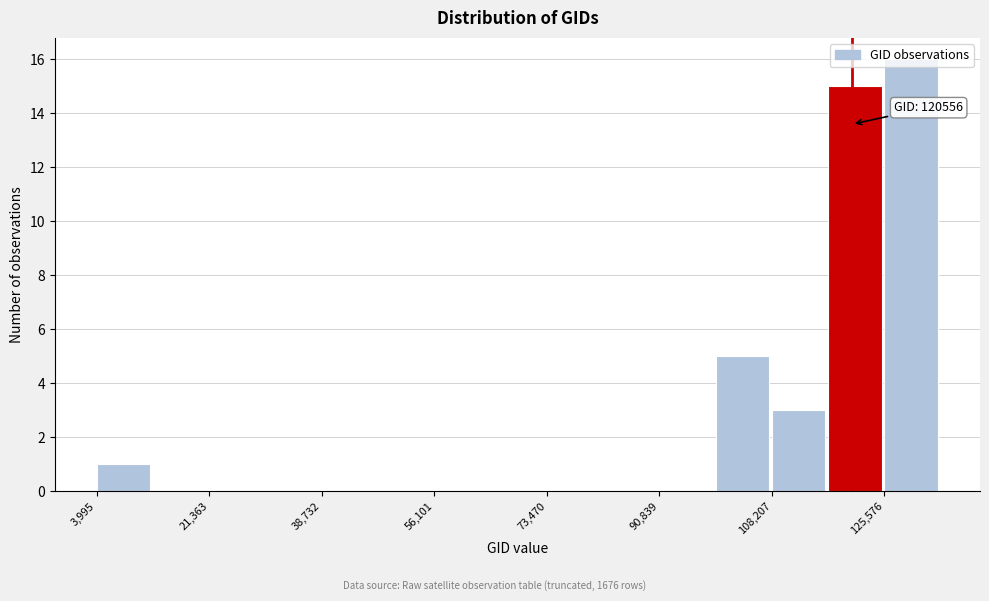

Which range on the x-axis has the tallest bar?

126000 to 134000